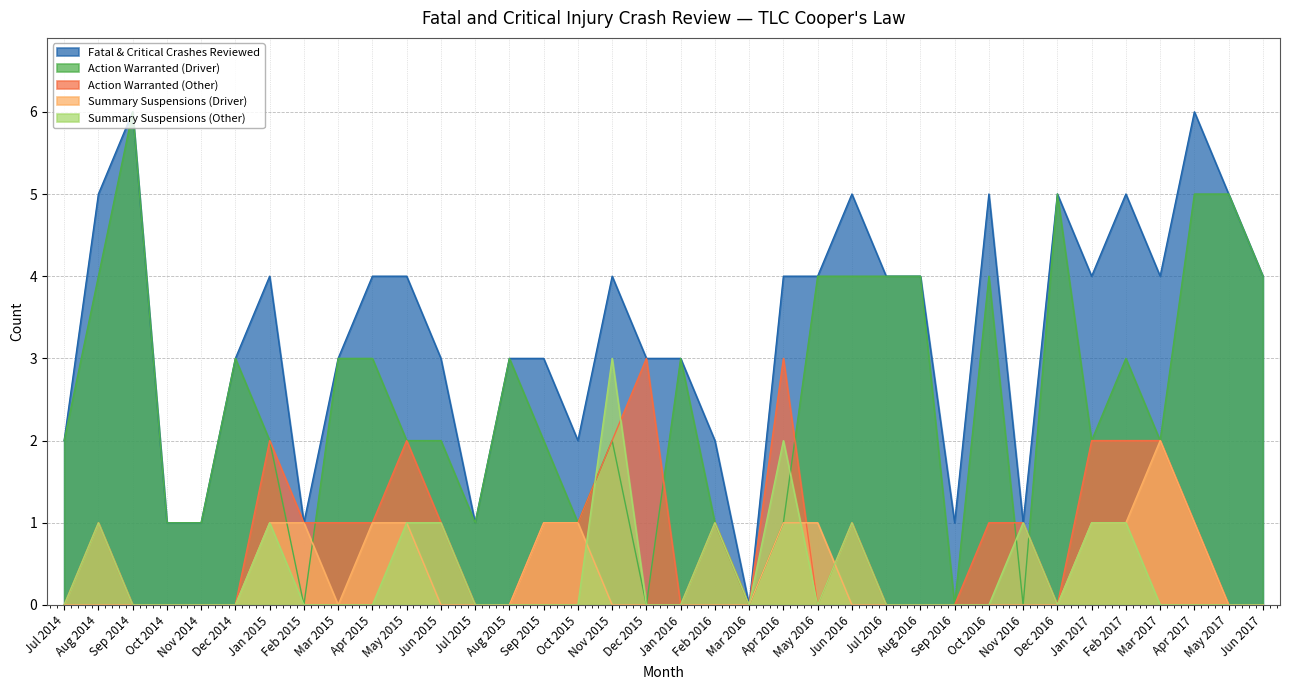

Which series ends up on top after the final intersection of Summary Suspensions (Other) and Action Warranted (Driver)?

Action Warranted (Driver)